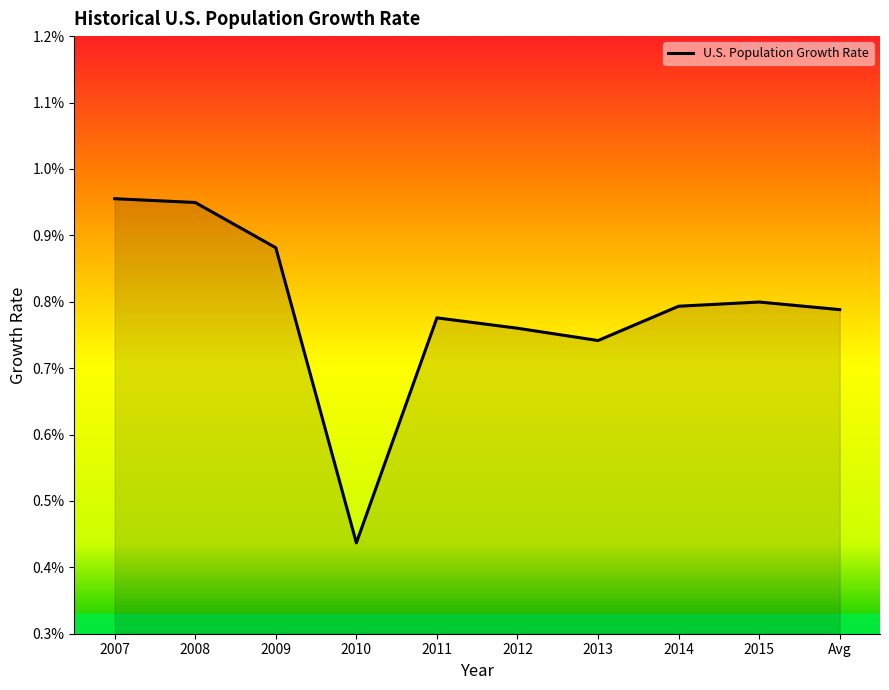

What is the label of the 10th point from the right?

2007